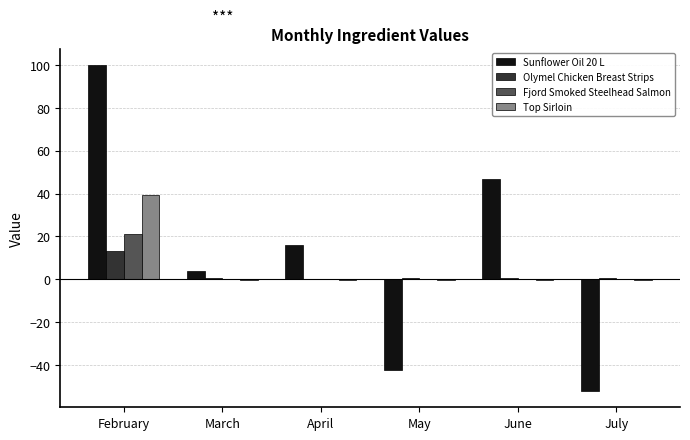

At which category is the sum across all series the highest?

February